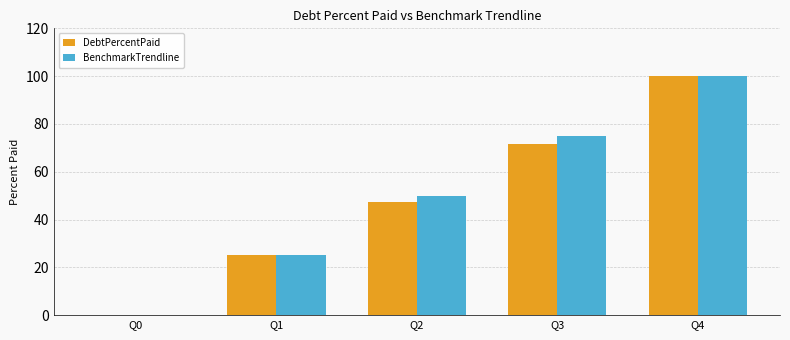

Count the number of data series in this chart.

2